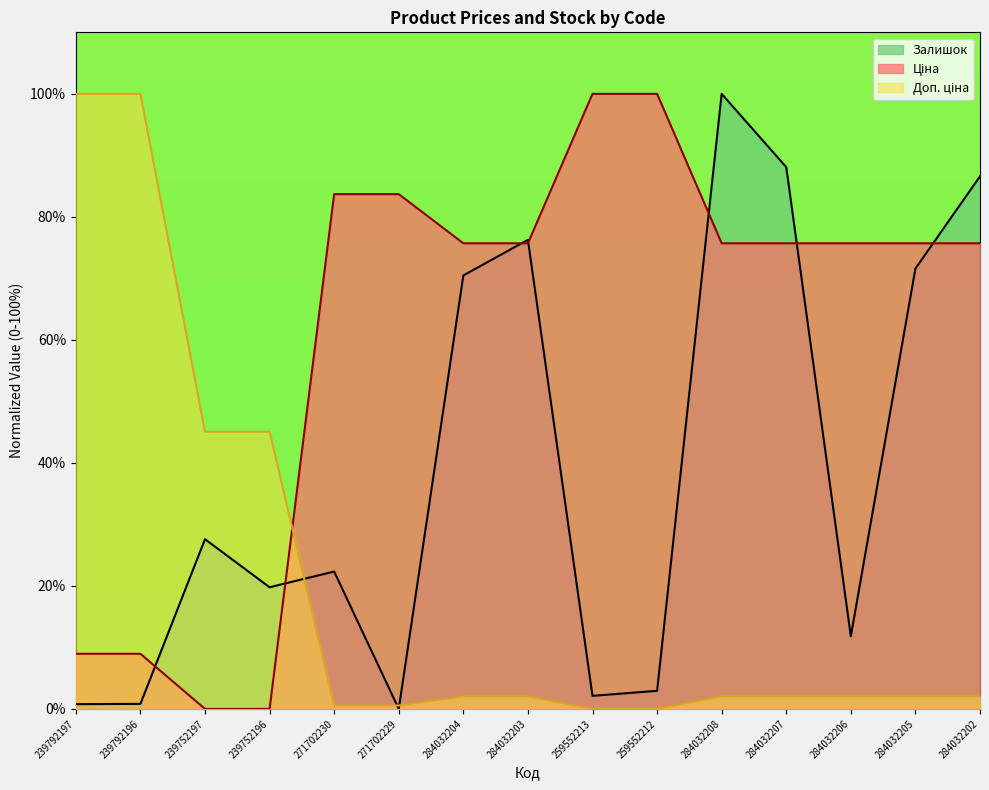

Reading left to right, extract all data points from this chart.

Ціна: 239792197=9.0	239792196=9.0	239752197=0.0	239752196=0.0	271702230=83.7	271702229=83.7	284032204=75.7	284032203=75.7	259552213=100.0	259552212=100.0	284032208=75.7	284032207=75.7	284032206=75.7	284032205=75.7	284032202=75.7
Доп. ціна: 239792197=100.0	239792196=100.0	239752197=45.1	239752196=45.1	271702230=0.5	271702229=0.5	284032204=2.0	284032203=2.0	259552213=0.0	259552212=0.0	284032208=2.0	284032207=2.0	284032206=2.0	284032205=2.0	284032202=2.0
Залишок: 239792197=0.8	239792196=0.8	239752197=27.6	239752196=19.8	271702230=22.3	271702229=0.0	284032204=70.5	284032203=76.3	259552213=2.1	259552212=2.9	284032208=100.0	284032207=88.1	284032206=11.8	284032205=71.6	284032202=86.6